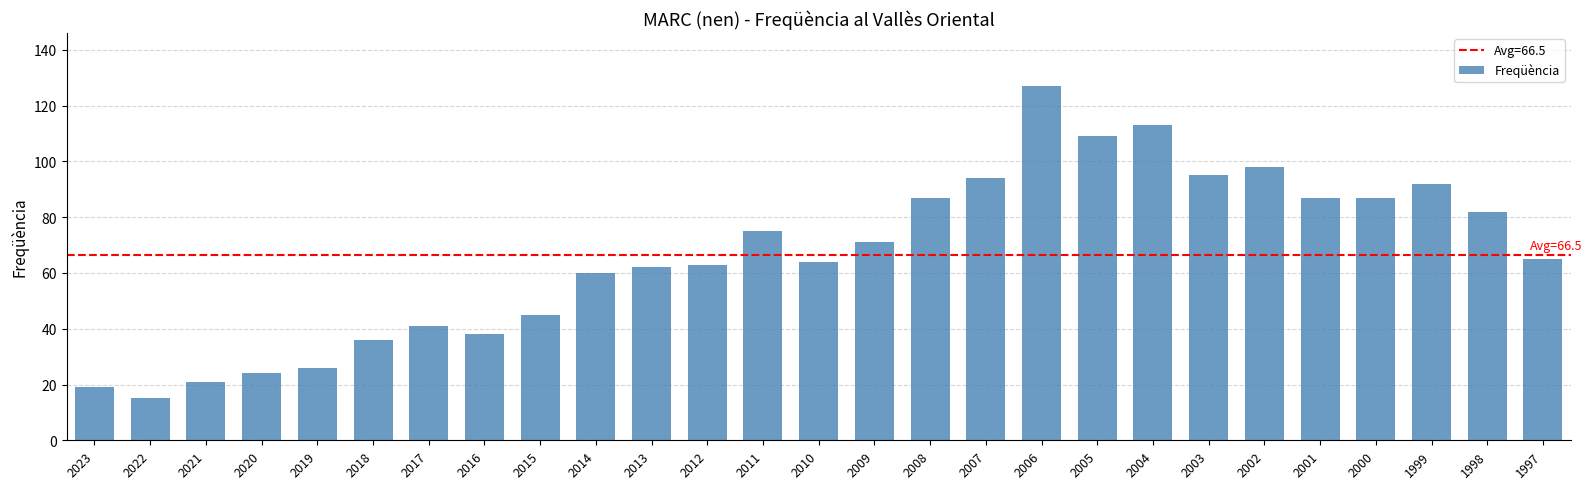

What is the average value?

67